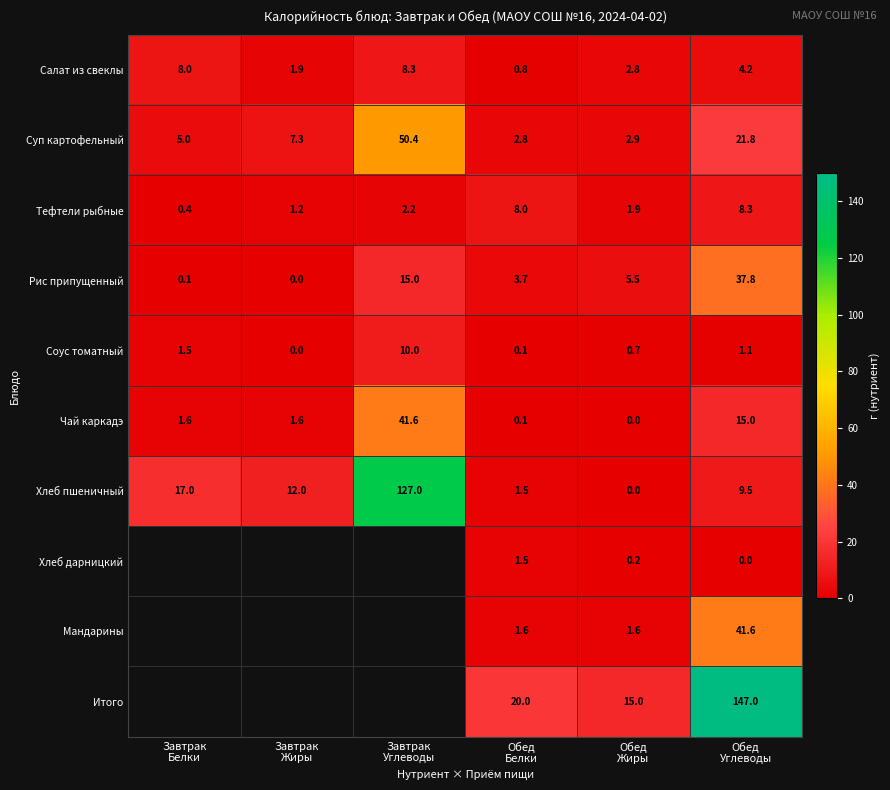

What is the highest value of the Хлеб пшеничный series?

127.0